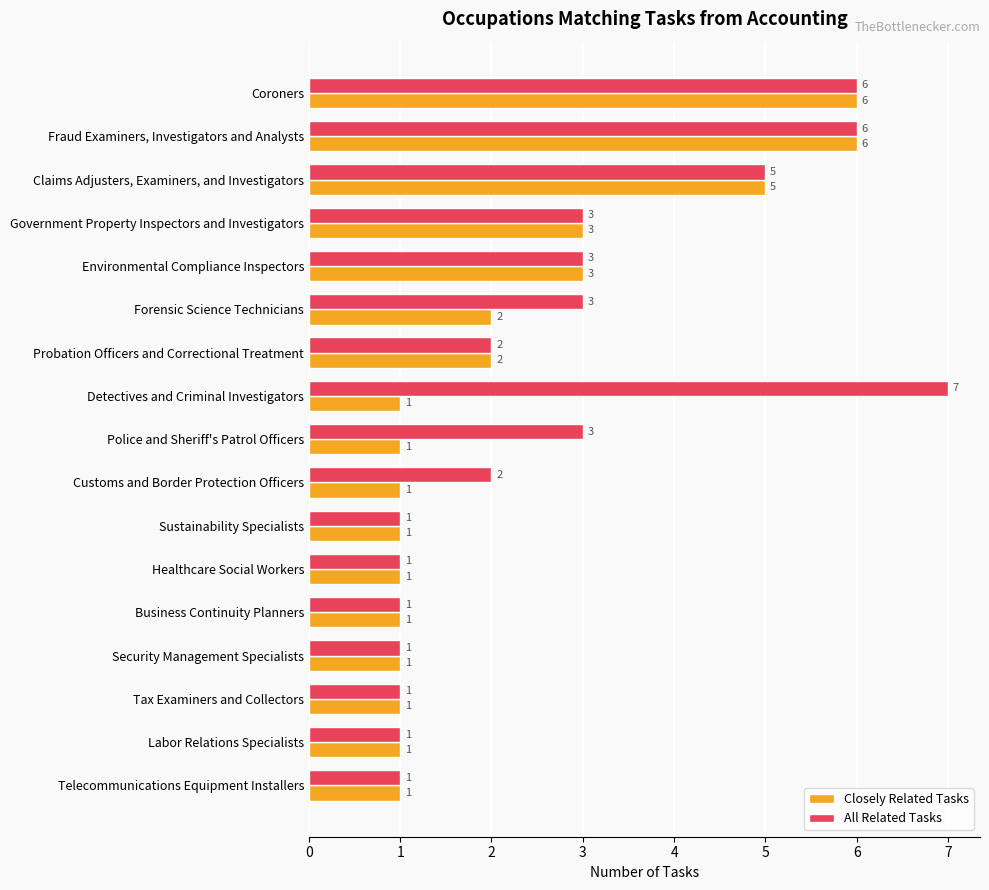

What is the difference between the maximum and second lowest values in the Closely Related Tasks series?

5